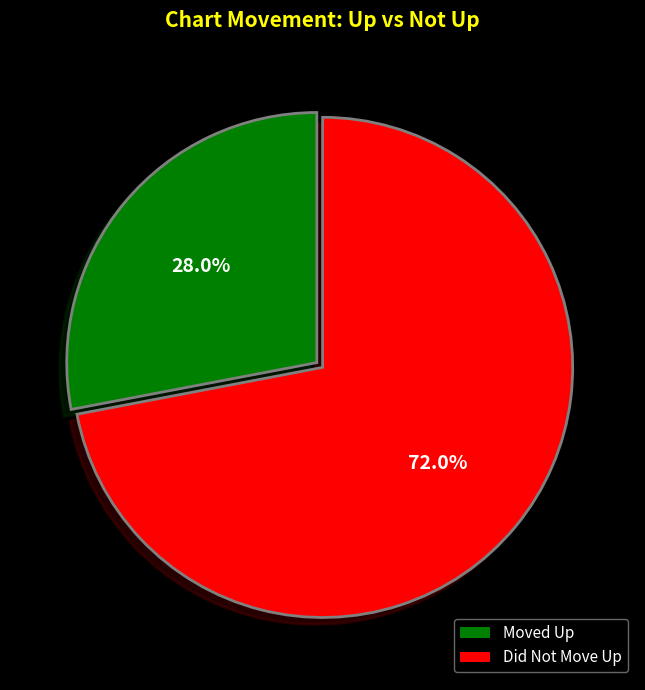

Which has a higher value, Moved Up or Did Not Move Up?

Did Not Move Up